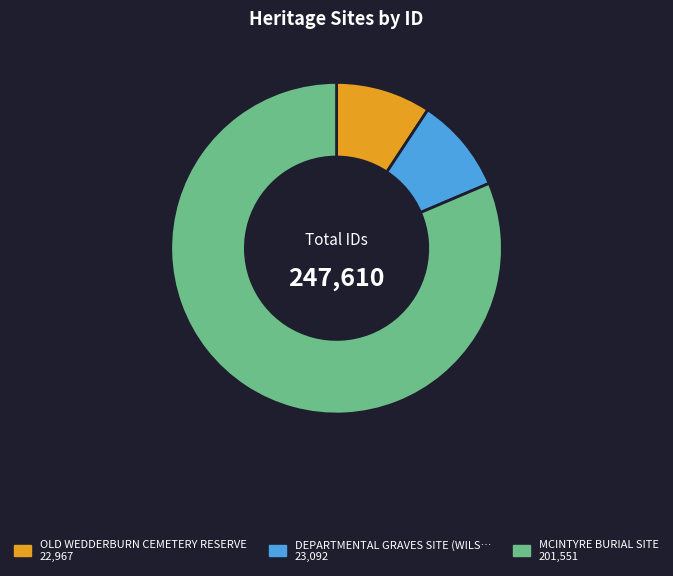

Does any single category account for the majority?

Yes